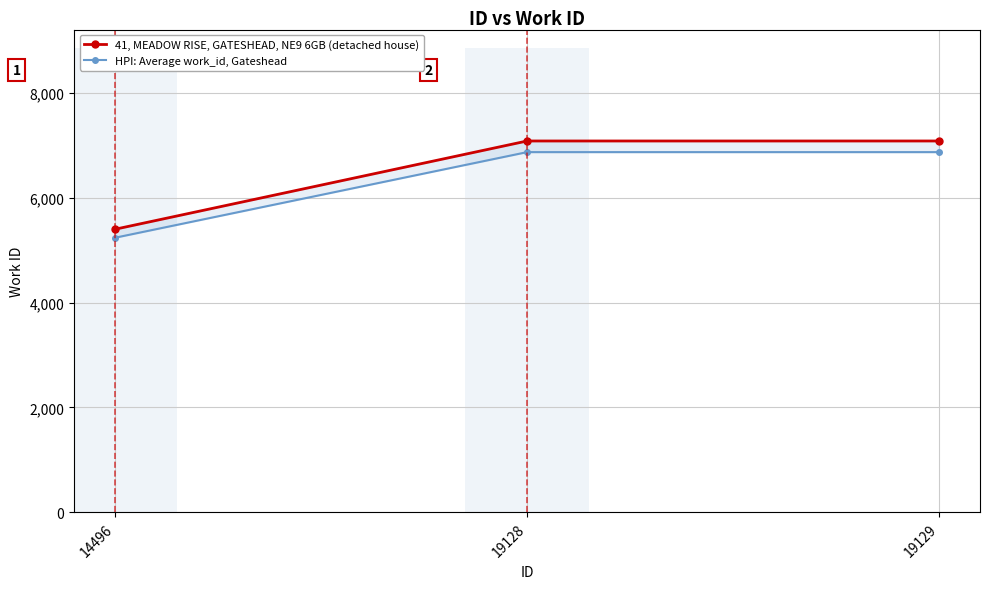

Reading left to right, what are all the values shown in this chart?

41, MEADOW RISE, GATESHEAD, NE9 6GB (detached house): 5399.0	7080.0	7080.0
HPI: Average work_id, Gateshead: 5237.0	6867.6	6867.6